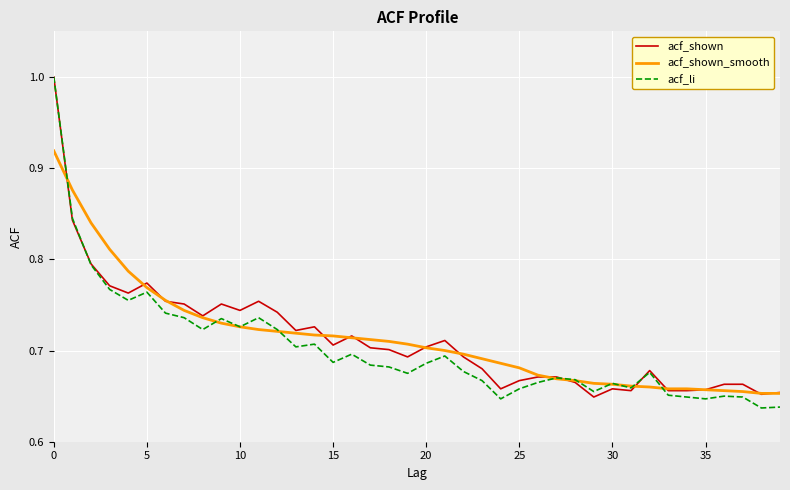

Which series has the largest range (max minus min)?

acf_li